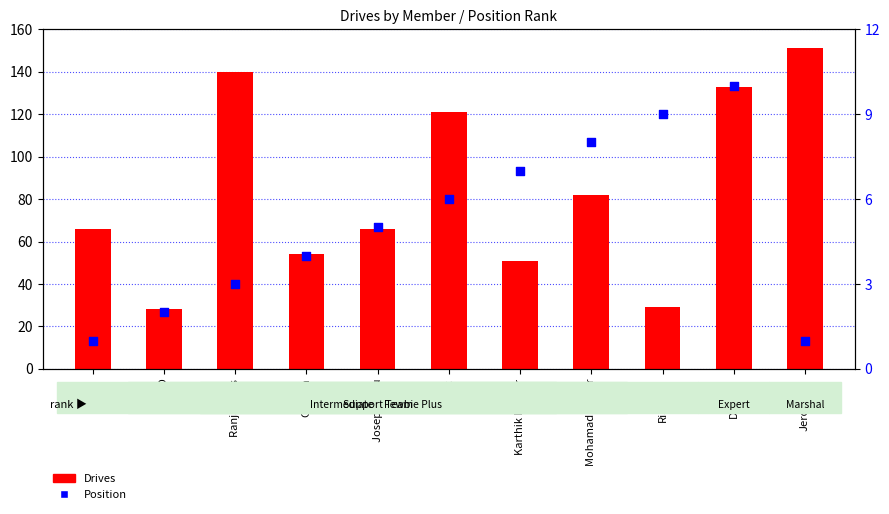

What is the total value across all series at Joseph Raju?

71